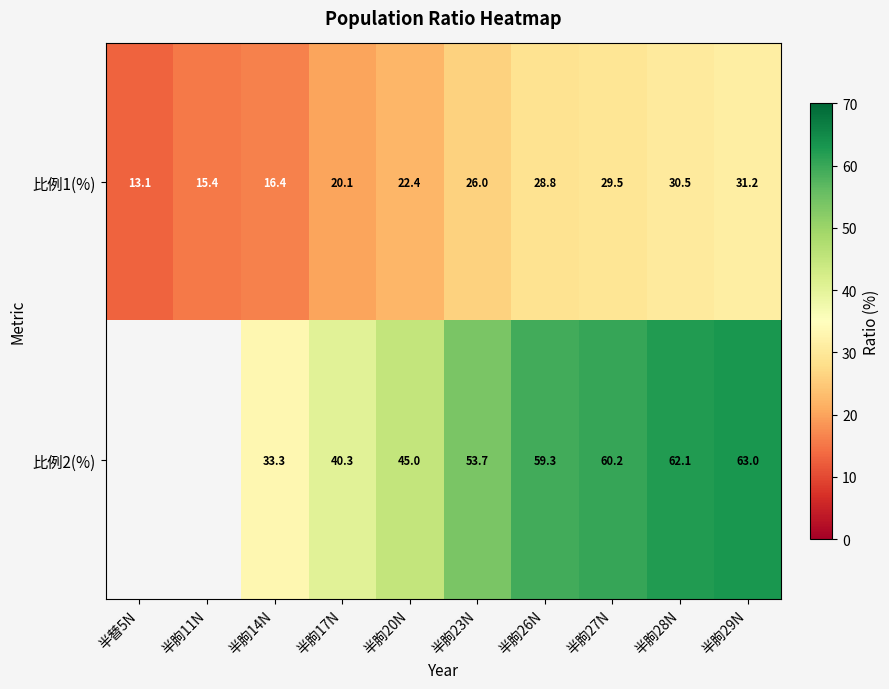

What is the average value of the 比例1(%) series?

23.3